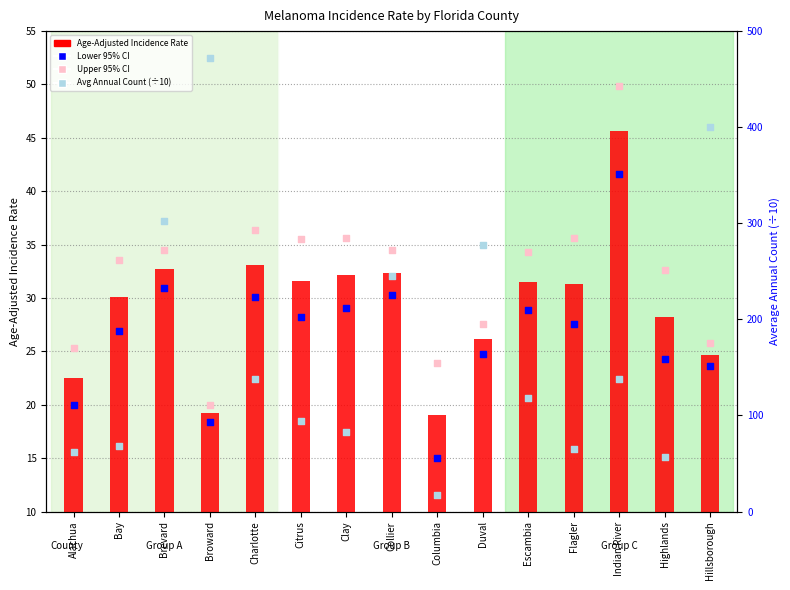

Which series contains the lowest Y value?

Avg Annual Count (÷10)